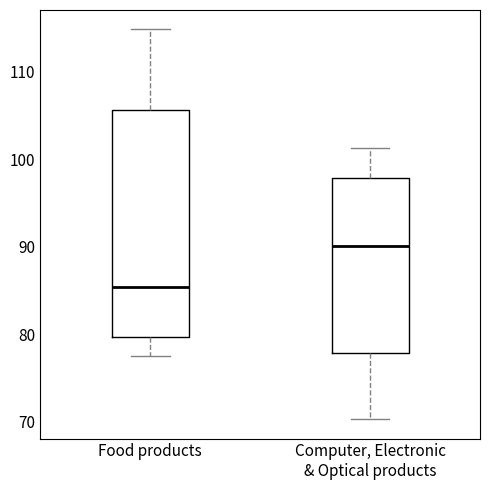

Comparing the boxes themselves (not the whiskers), which one is the tallest?

Food products